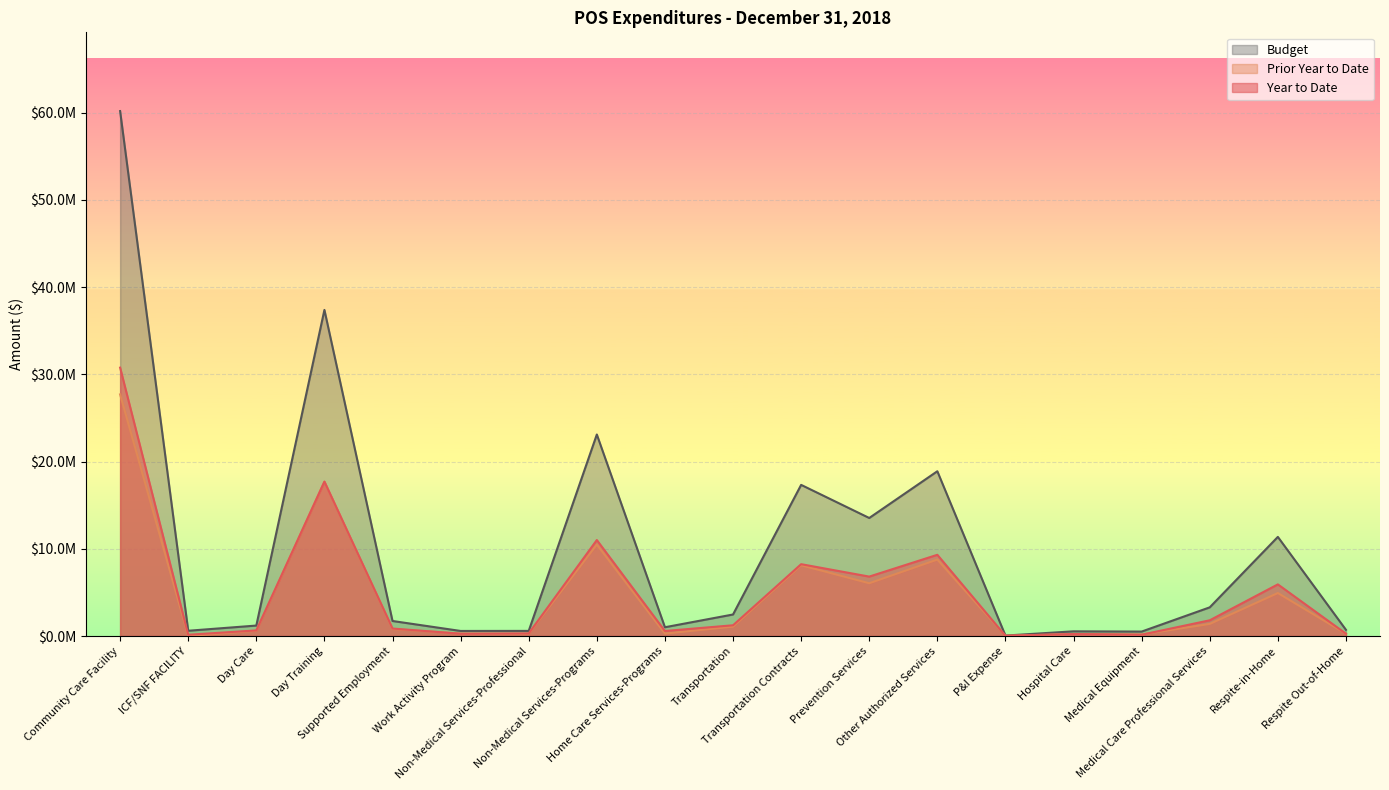

How many distinct data groups are displayed?

3